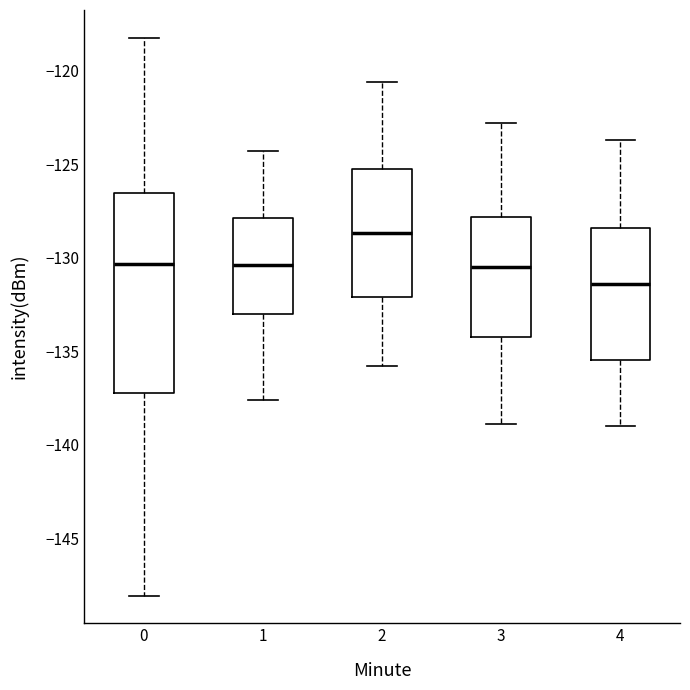

Which box's median line is the highest?

2